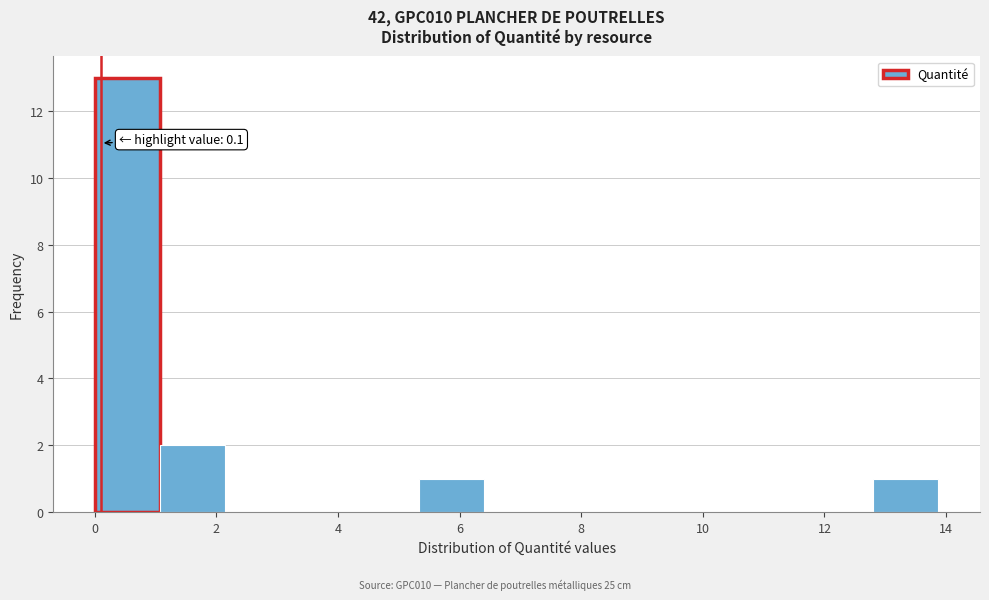

Over which range of the x-axis is the bar tallest?

0.0 to 1.0